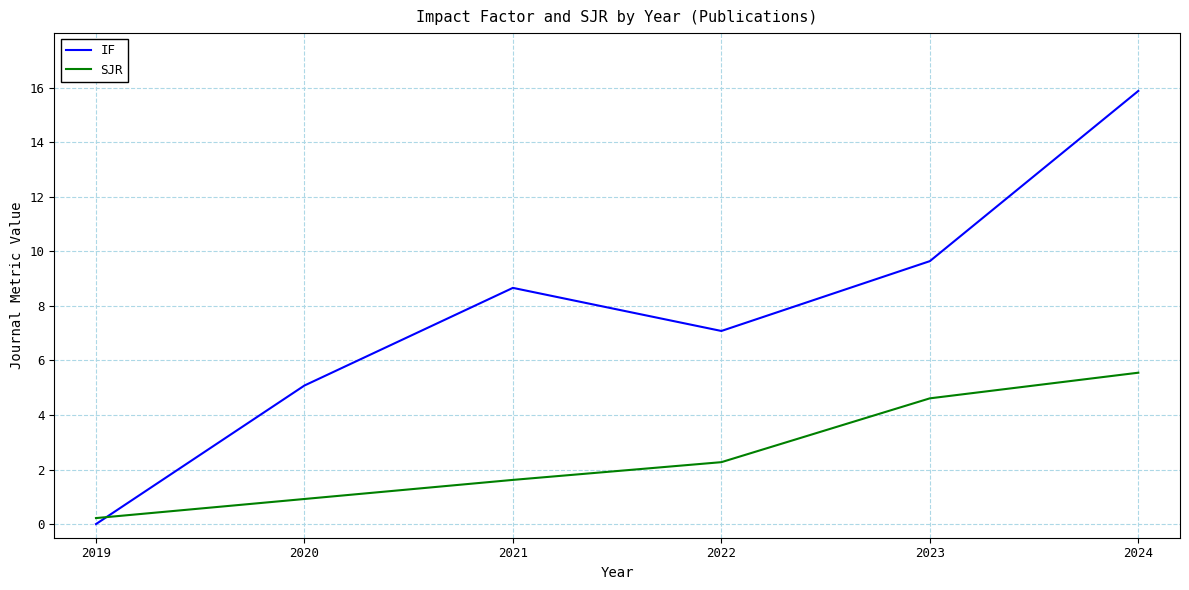

At which label does IF reach its minimum?

2019